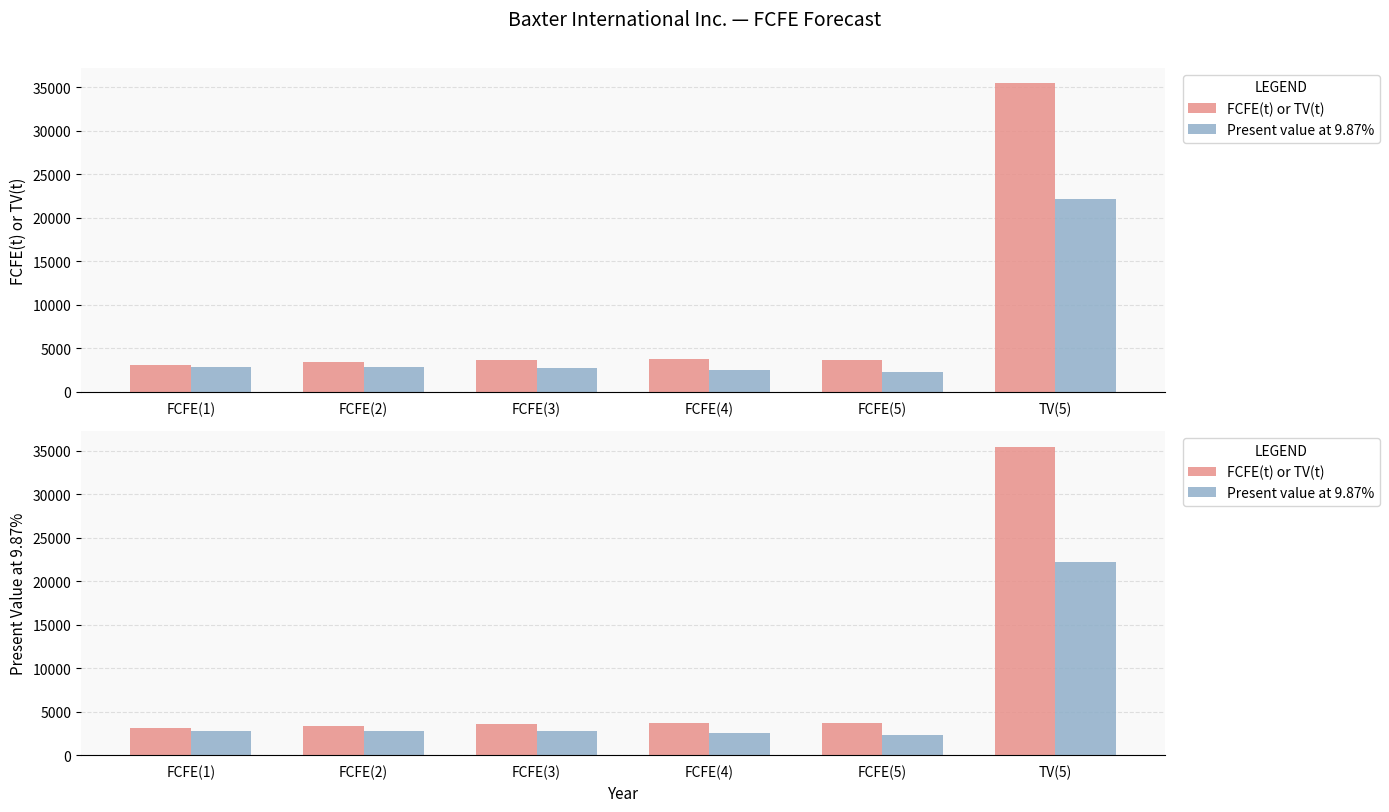

List the series in order of their peak value, highest first.

FCFE(t) or TV(t), Present value at 9.87%